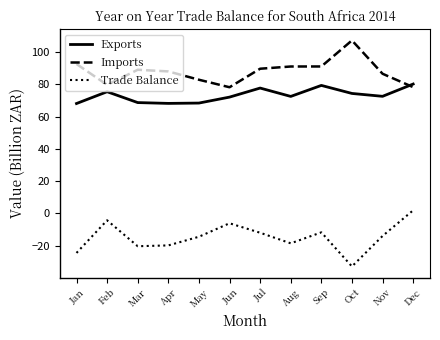

Which series has the largest total across all categories?

Imports